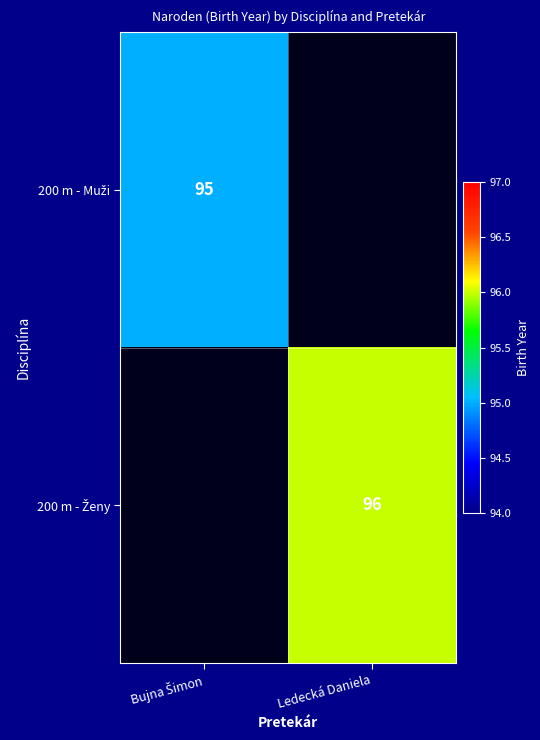

What is the minimum value for 200 m - Muži?

95.0